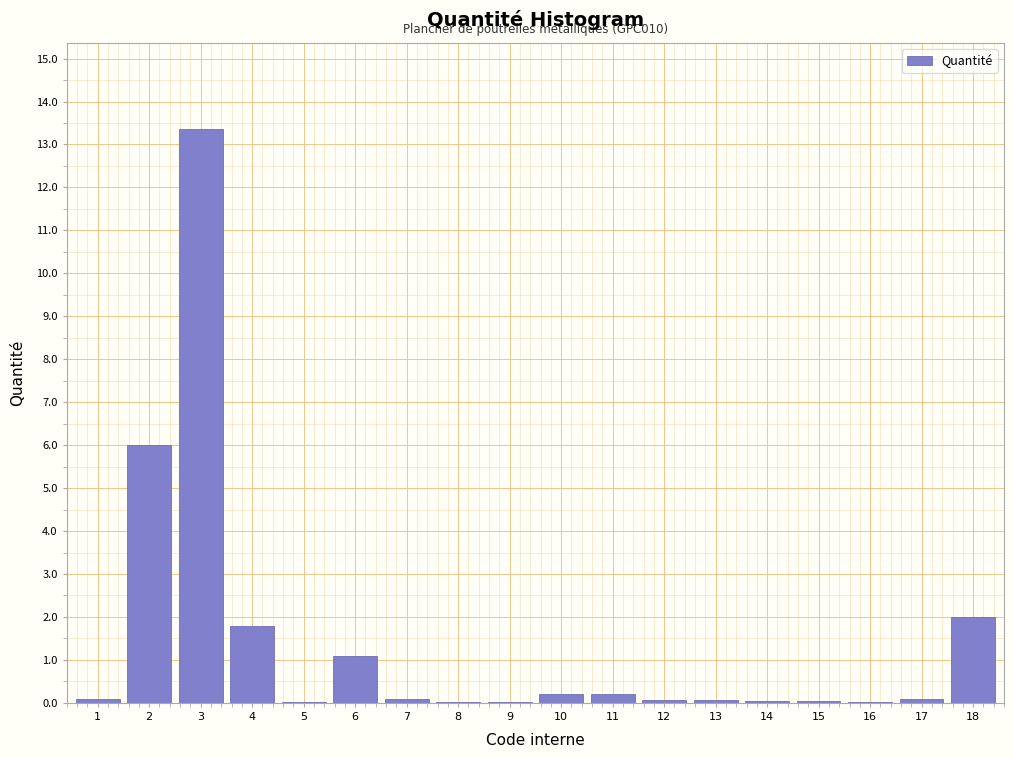

Is it true that the value at 4 is 1.8?

True